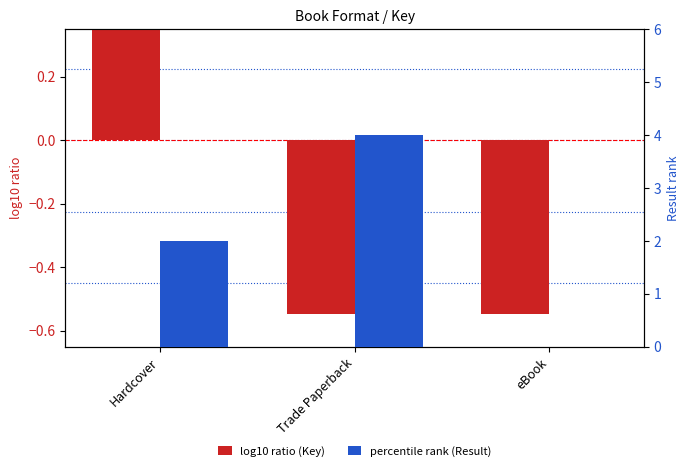

What is the average value of the percentile rank (Result) series?

2.0